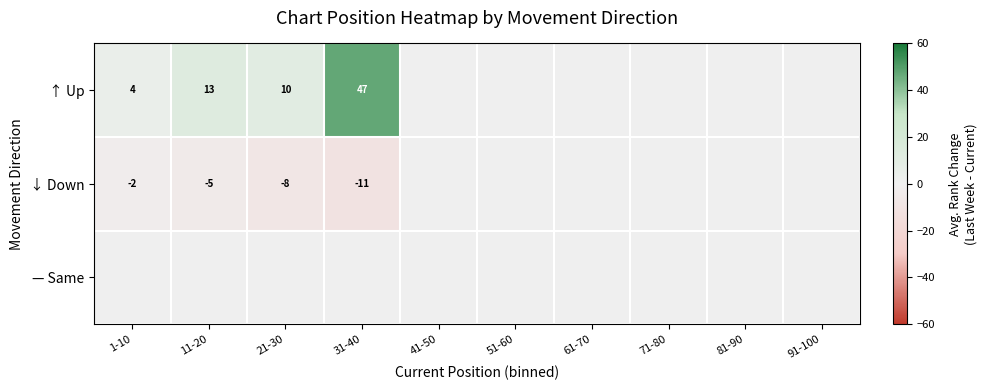

True or false: ↑ Up has a value of 21 at 11-20.

False